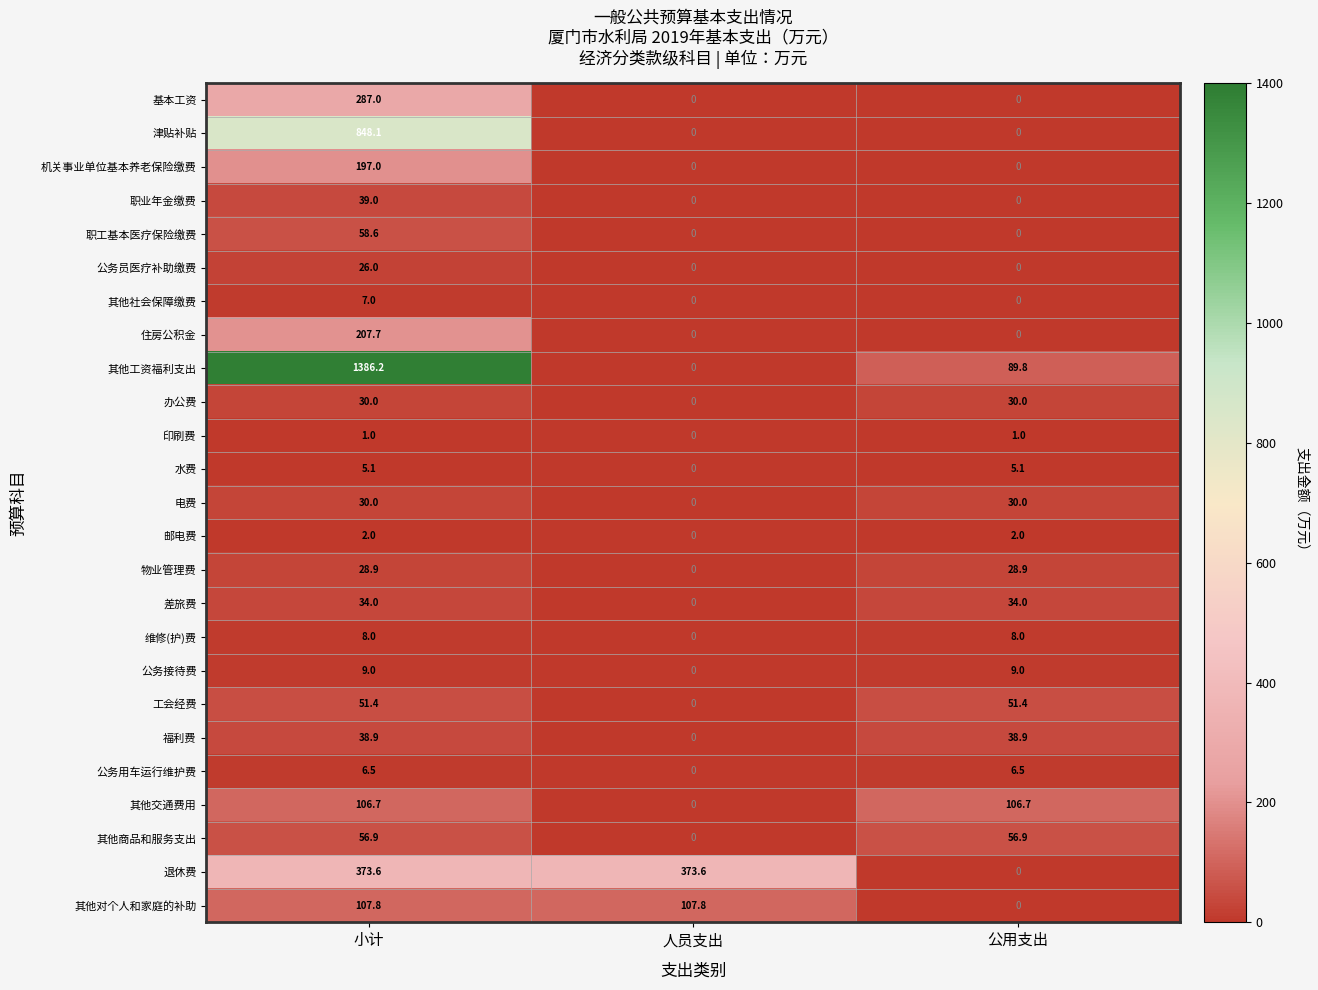

What is the difference between the highest and lowest values at 公用支出?

106.7